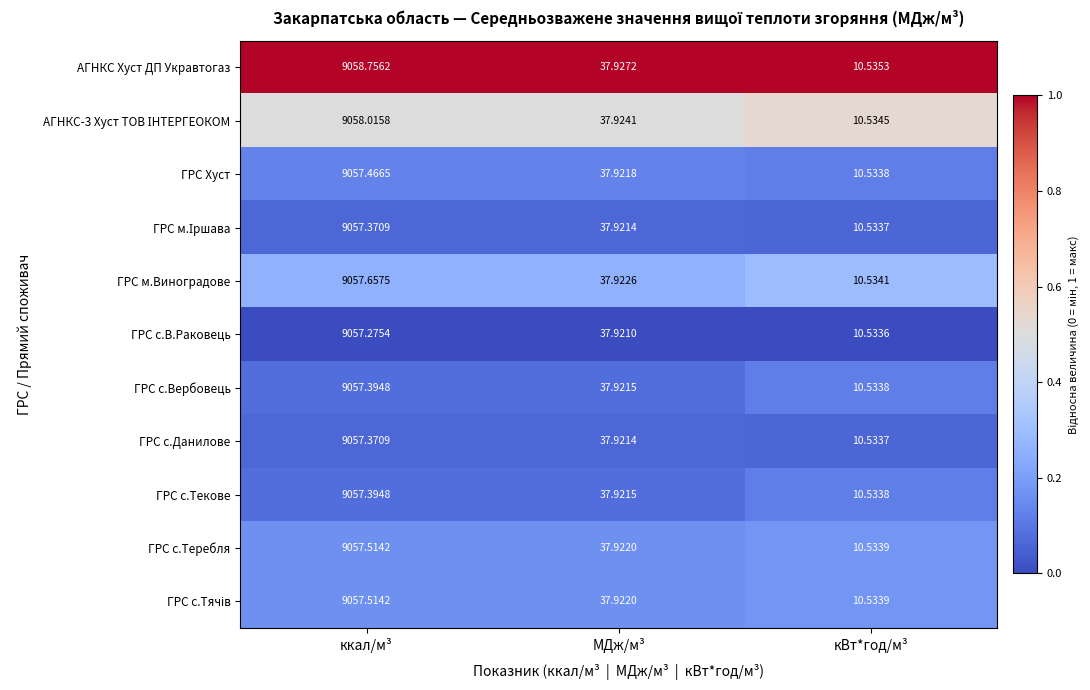

At which category is the sum across all series the highest?

ккал/м³